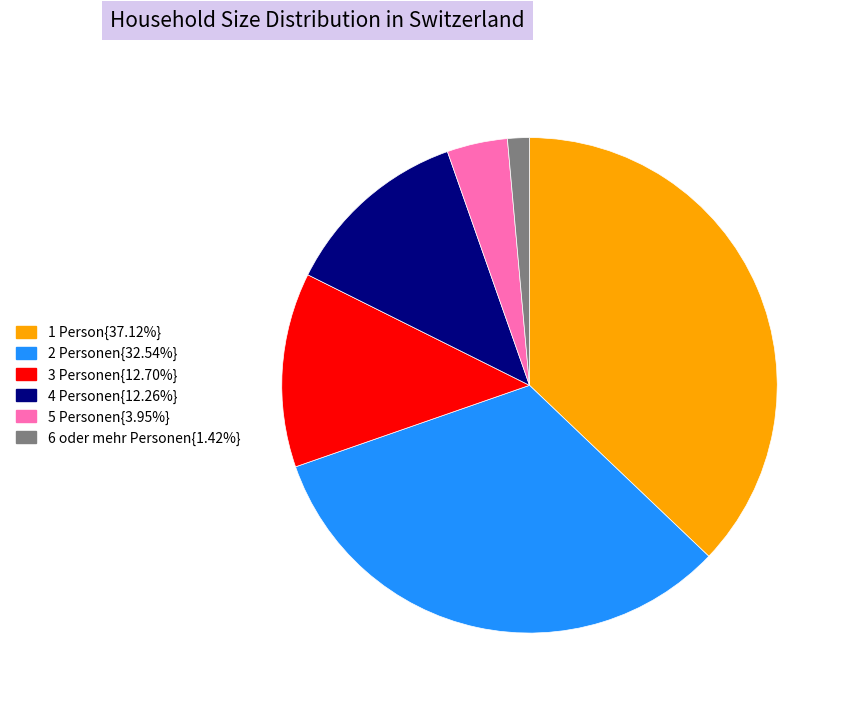

How many slices are in this pie chart?

6